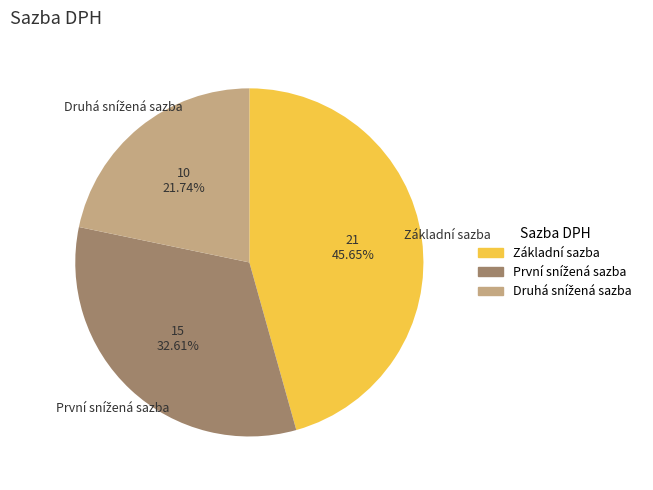

Does Základní sazba account for over 50% of the chart?

No